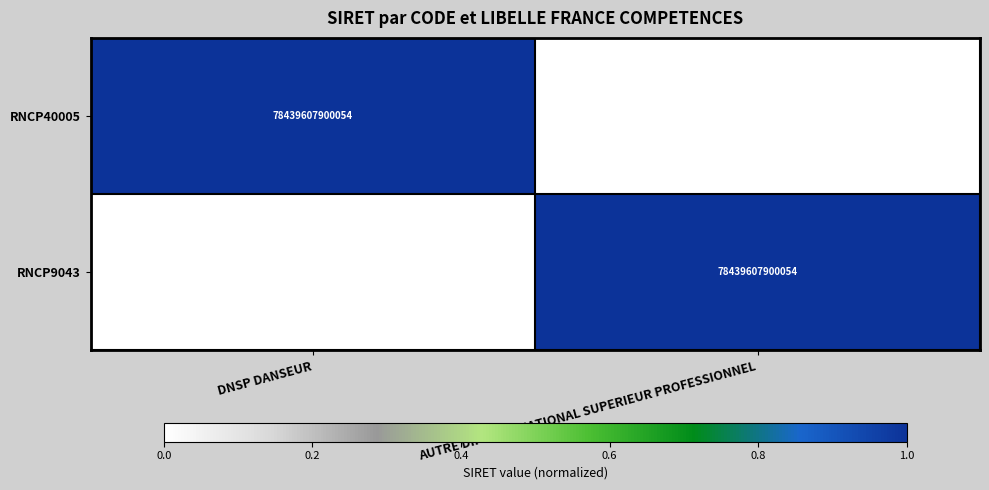

The value of RNCP40005 at DNSP DANSEUR is 78439607900054. True or false?

True